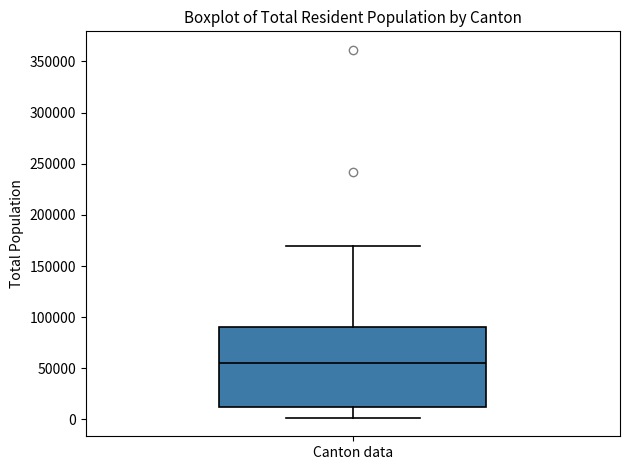

Transcribe this box plot: give where the median line is, the range the box spans, and where the two whiskers end, as read against the y-axis. The values are not printed on the chart, so give them approximately, as read against the axis.

median 55000, box 10000 to 90000, whiskers 0 to 170000